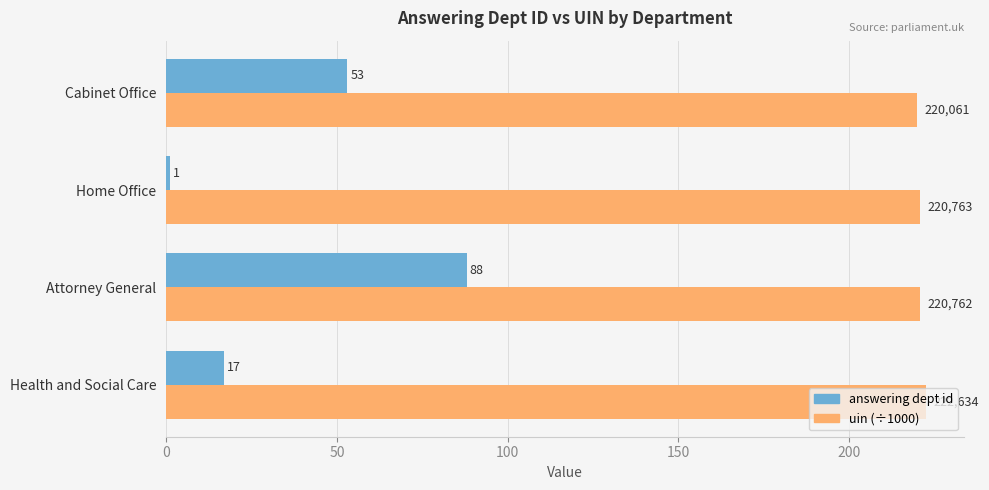

The answering dept id series shows 27.7 at Cabinet Office. True or false?

False